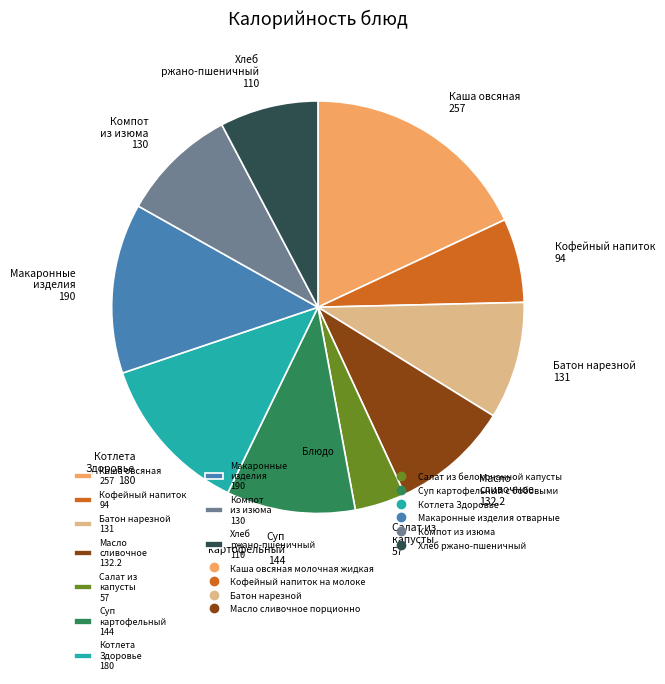

Is the sum of Хлеб ржано-пшеничный 110 and Масло сливочное 132.2 greater than half?

No